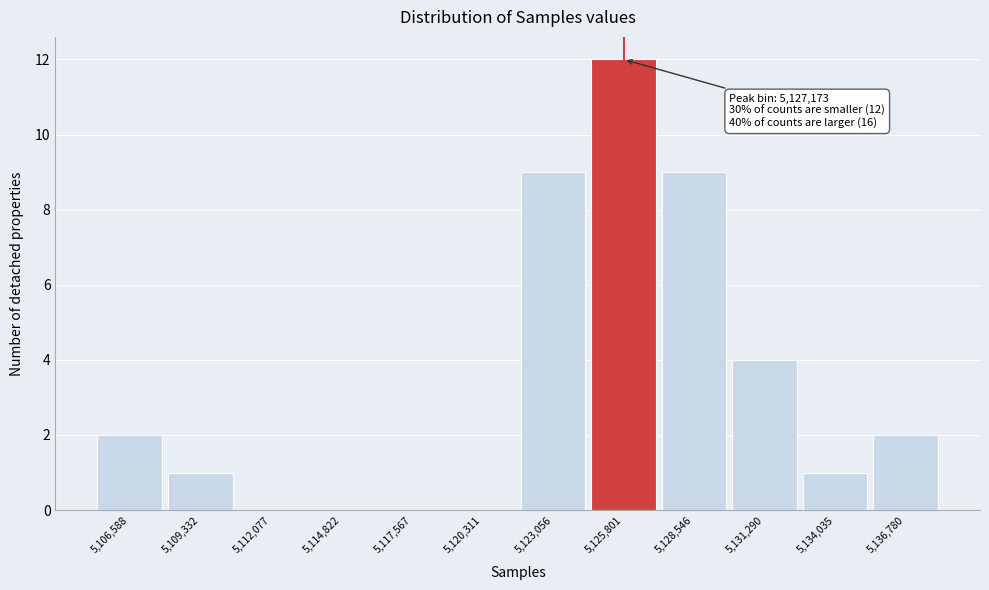

Reading left to right, transcribe all the data shown in this chart.

5,106,588=2	5,109,332=1	5,112,077=0	5,114,822=0	5,117,567=0	5,120,311=0	5,123,056=9	5,125,801=12	5,128,546=9	5,131,290=4	5,134,035=1	5,136,780=2